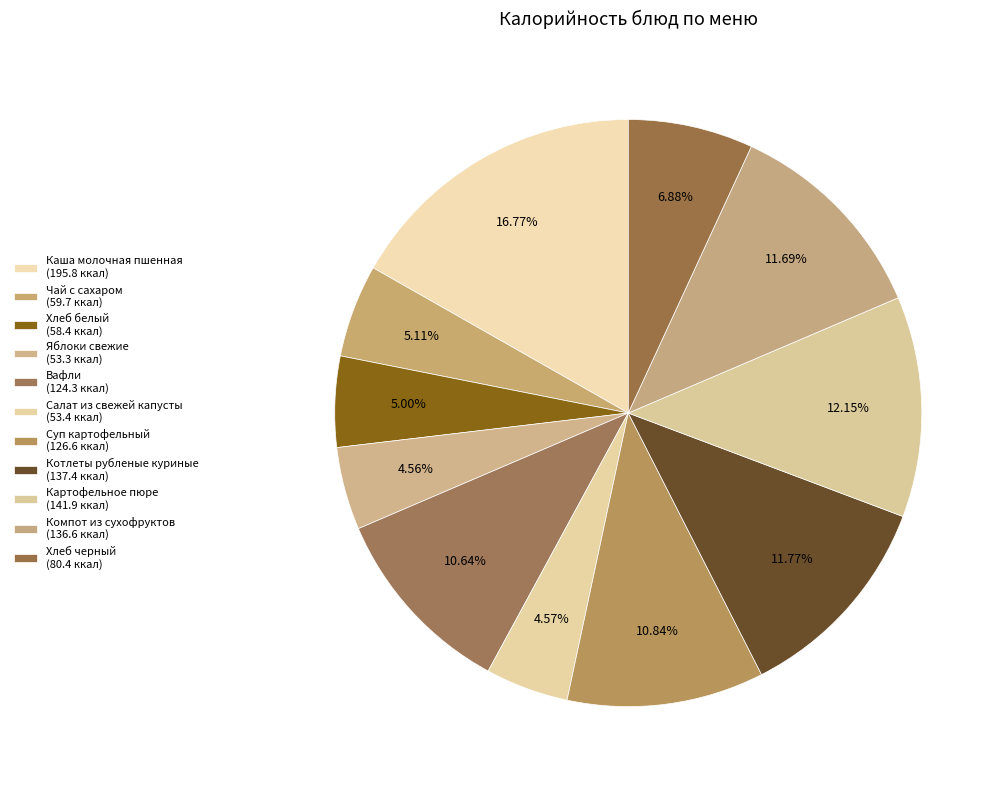

Count the number of slices in the pie.

11